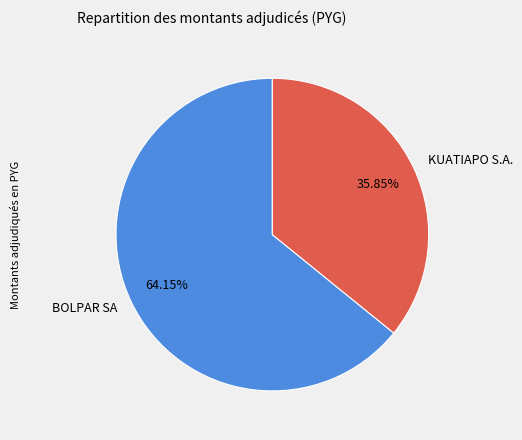

Between KUATIAPO S.A. and BOLPAR SA, which is larger?

BOLPAR SA